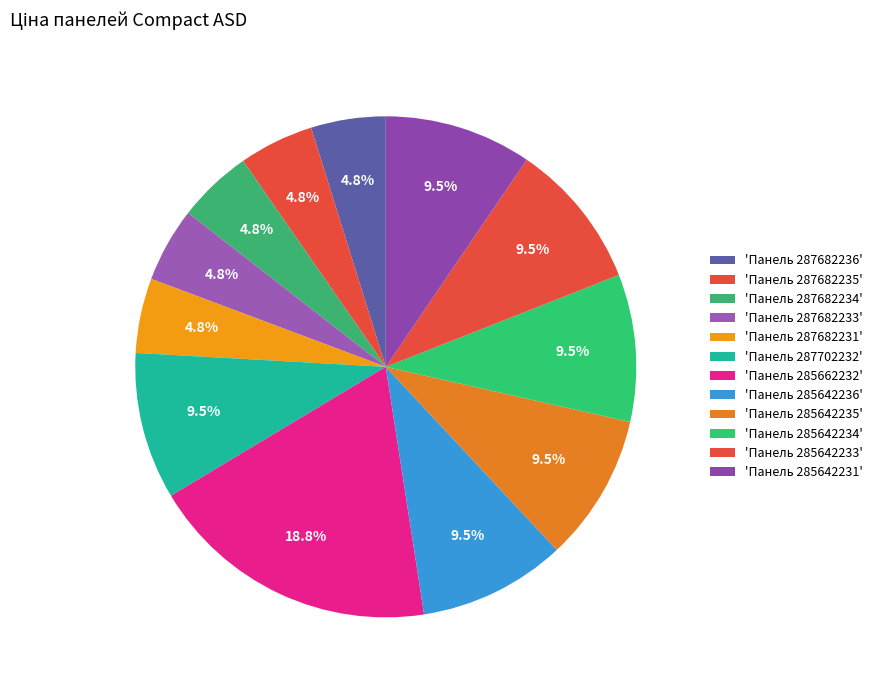

How many slices are in this pie chart?

12